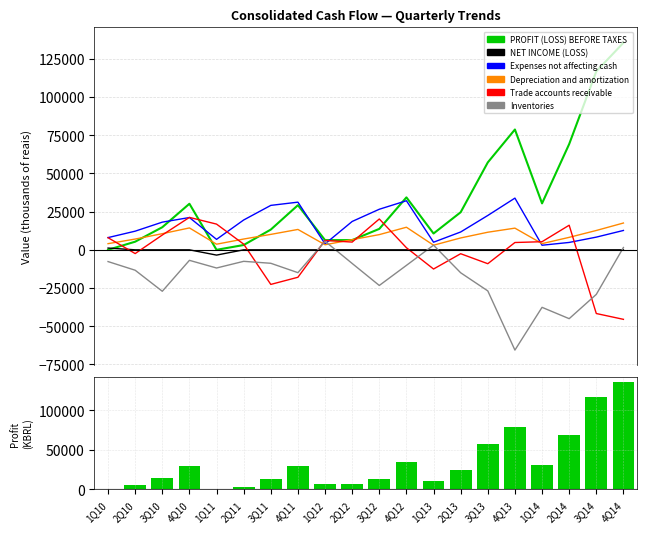

Where does the Inventories series first go above -11887?

1Q10